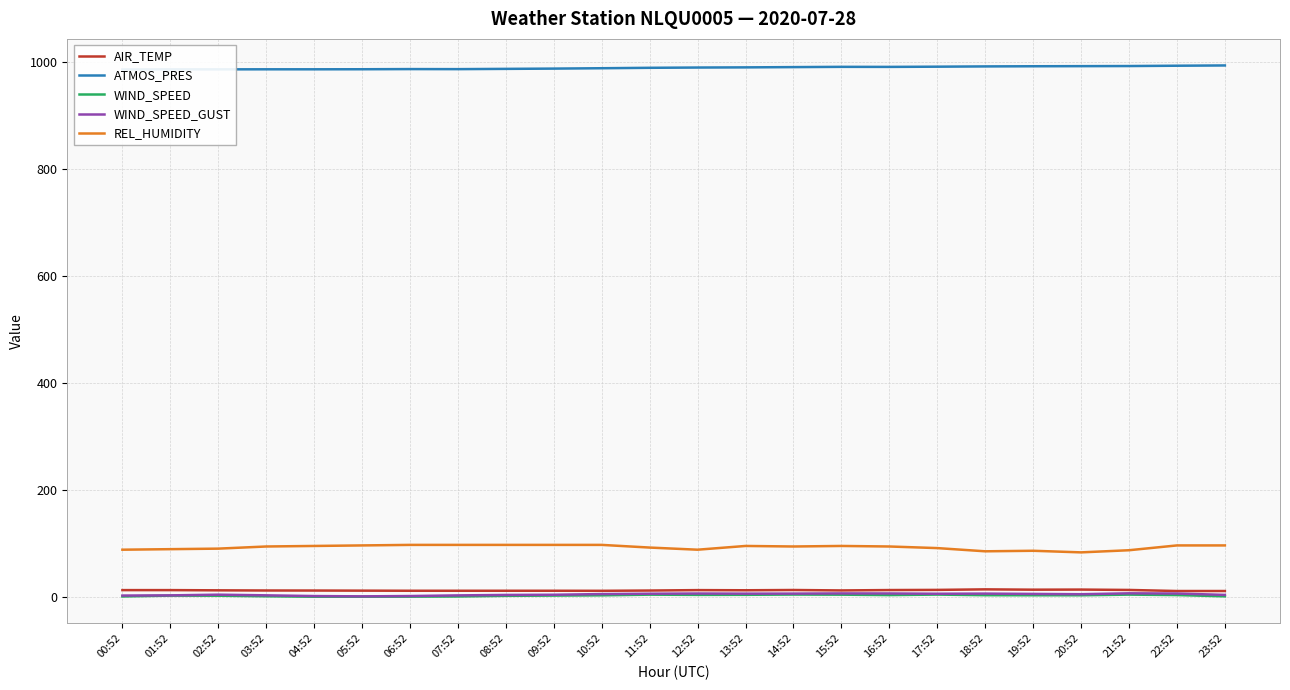

Reading left to right, what are all the values shown in this chart?

AIR_TEMP: 12.4	12.4	12.0	11.7	11.6	11.4	11.2	11.2	11.2	11.2	11.1	11.6	12.4	12.1	12.6	11.8	12.5	12.8	13.8	13.2	13.4	12.7	10.7	10.7
ATMOS_PRES: 986.4	986.6	986.6	986.7	986.7	986.8	987.1	987.0	987.5	988.0	988.7	989.5	990.0	990.3	990.8	991.3	991.2	991.6	992.1	992.4	992.6	992.8	993.4	993.9
WIND_SPEED: 0.5	2.1	1.9	0.8	0.0	0.1	0.2	0.5	1.7	2.2	2.6	3.9	3.5	3.6	4.1	3.9	3.1	4.0	2.9	2.8	2.7	4.0	3.1	0.8
WIND_SPEED_GUST: 2.2	2.6	3.9	2.6	1.3	0.7	1.3	2.5	3.4	3.7	5.0	5.7	6.0	5.8	5.9	6.2	6.1	5.6	5.9	5.3	4.7	6.4	6.0	3.4
REL_HUMIDITY: 88.0	89.0	90.0	94.0	95.0	96.0	97.0	97.0	97.0	97.0	97.0	92.0	88.0	95.0	94.0	95.0	94.0	91.0	85.0	86.0	83.0	87.0	96.0	96.0